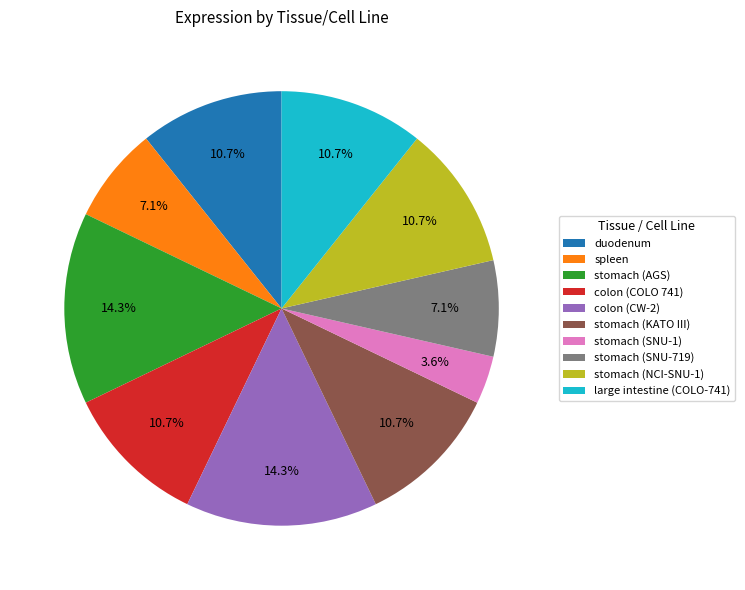

To the nearest percent, what percentage of the pie is colon (COLO 741)?

11%